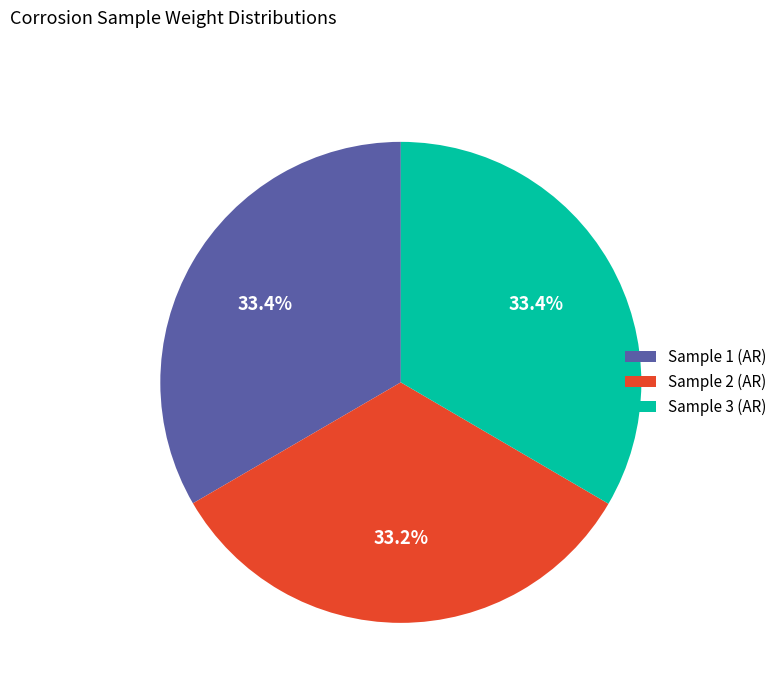

How many segments does this pie chart have?

3